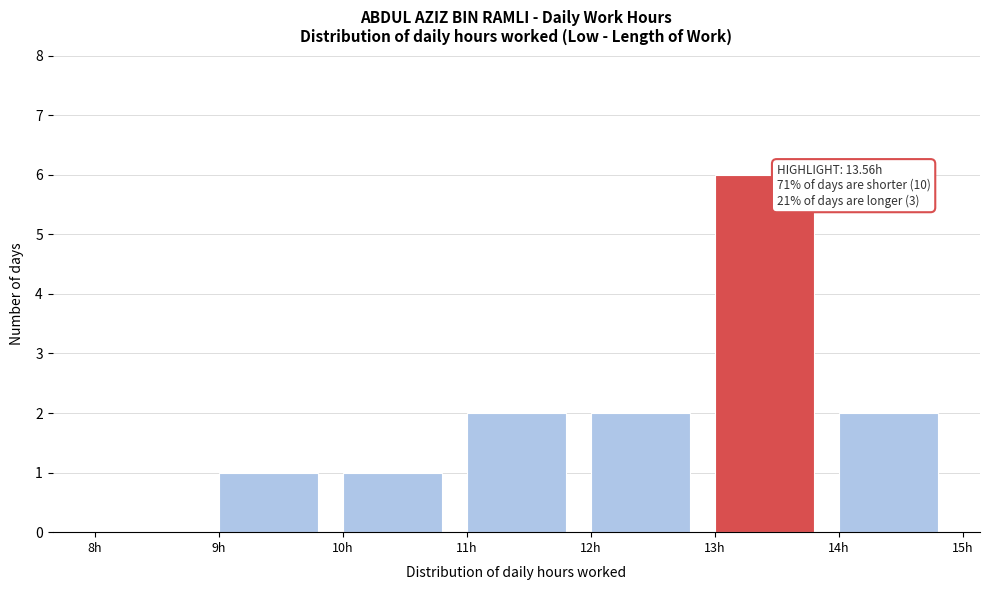

Which range on the x-axis has the tallest bar?

13 to 14